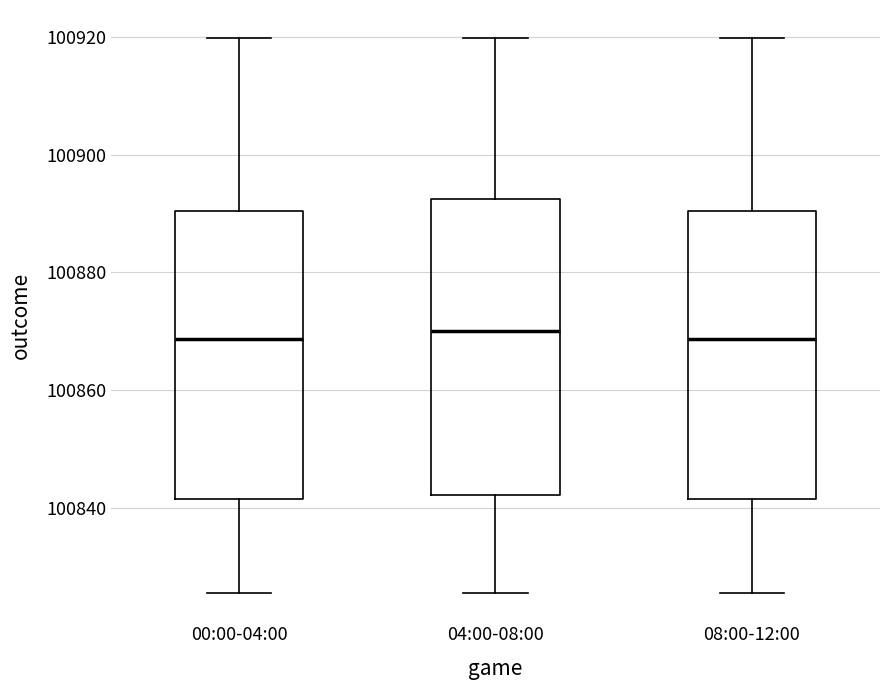

Reading left to right, read every box against the y-axis: the position of its median line, the range the box covers, and the ends of its whiskers. The values are not printed on the chart, so give them approximately, as read against the axis.

00:00-04:00: median 100868, box 100842 to 100890, whiskers 100826 to 100920
04:00-08:00: median 100870, box 100842 to 100892, whiskers 100826 to 100920
08:00-12:00: median 100868, box 100842 to 100890, whiskers 100826 to 100920